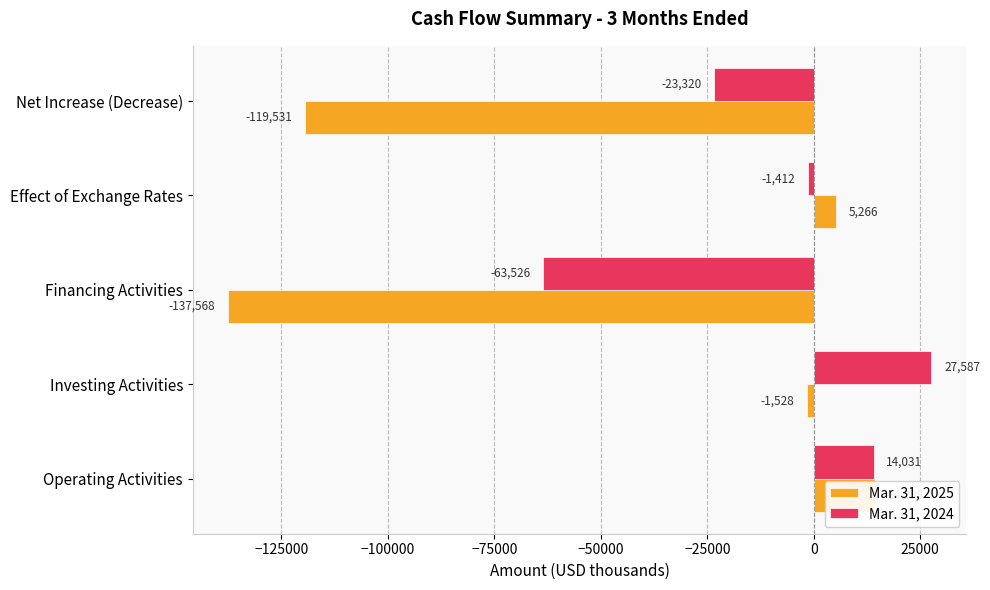

Read the Mar. 31, 2025 value at −125000, to the nearest 100.

-1500